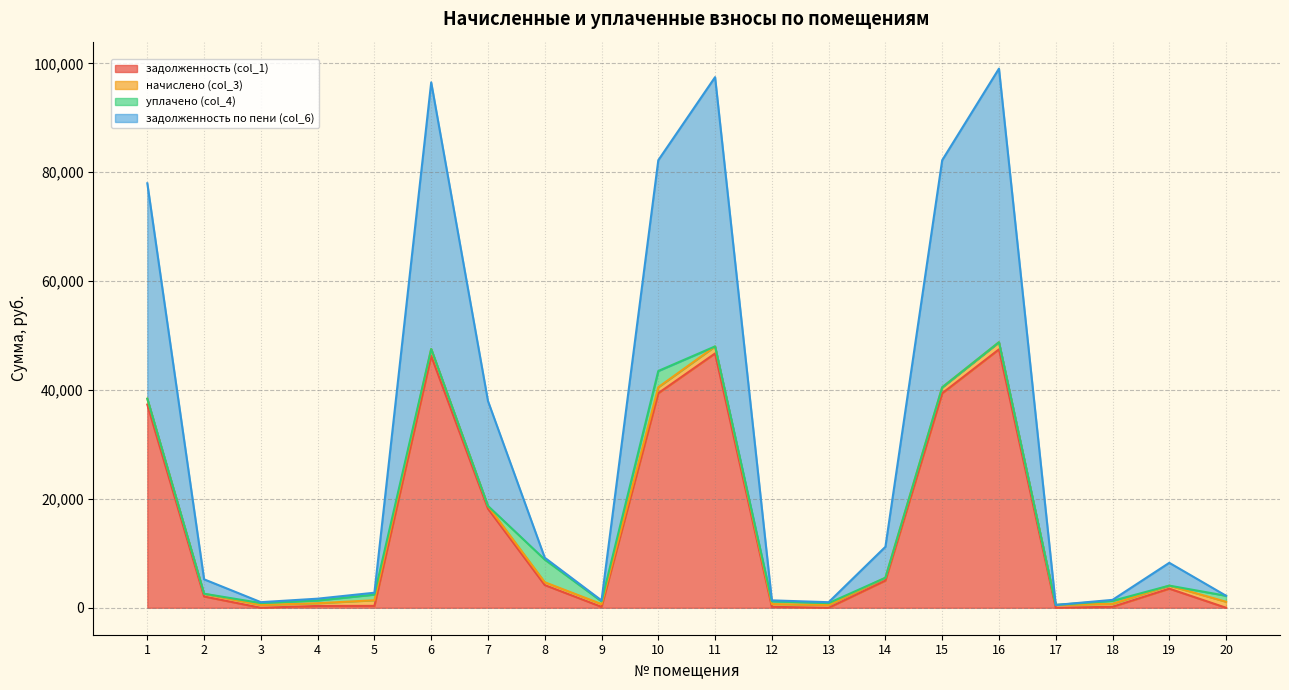

Does the chart have visible grid lines?

Yes